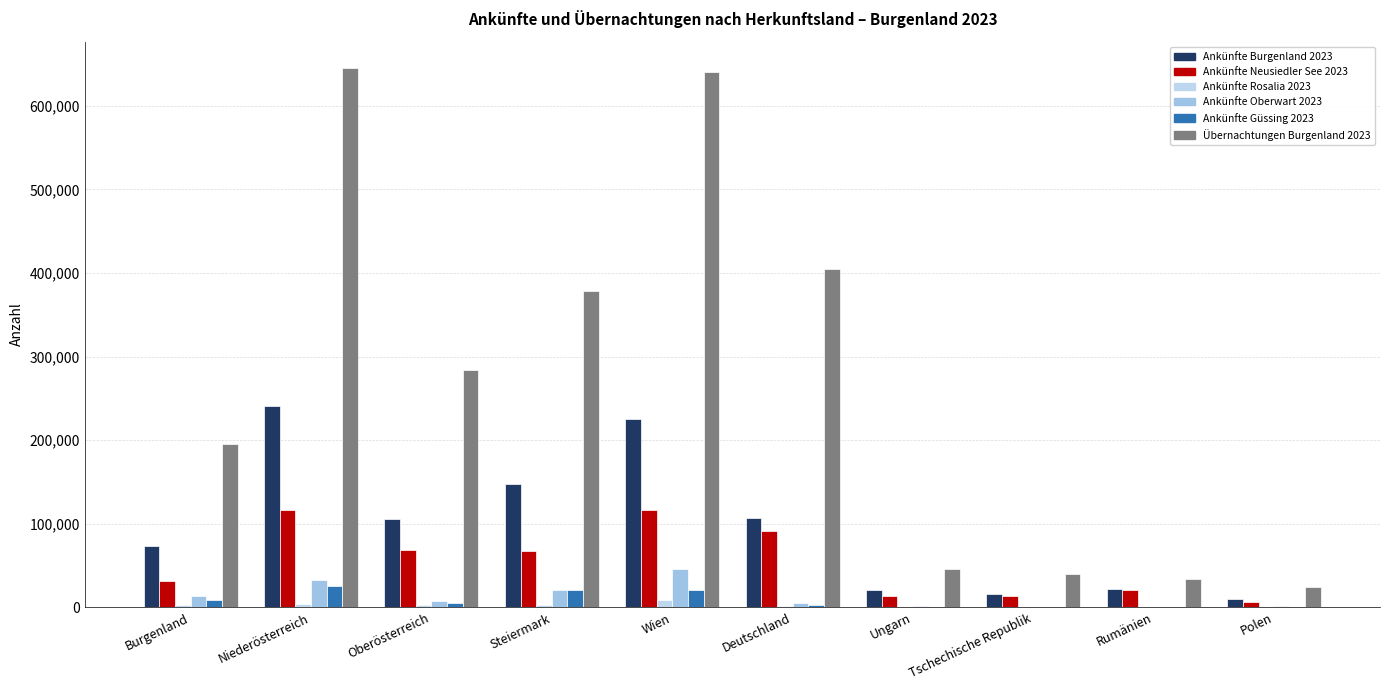

Reading left to right, what are all the values shown in this chart?

Ankünfte Burgenland 2023: 73273	240712	105696	147484	225549	106446	20301	16116	22209	9954
Ankünfte Neusiedler See 2023: 32087	116183	68324	67236	116026	91879	13533	13695	21251	6781
Ankünfte Rosalia 2023: 3196	4351	2512	2599	8530	1613	367	155	78	785
Ankünfte Oberwart 2023: 13950	32250	7198	20812	45902	4878	1718	840	345	1465
Ankünfte Güssing 2023: 9122	26049	5713	20372	20285	2588	1003	439	178	397
Übernachtungen Burgenland 2023: 195590	644641	284435	378558	640530	404507	45934	39500	33642	24029